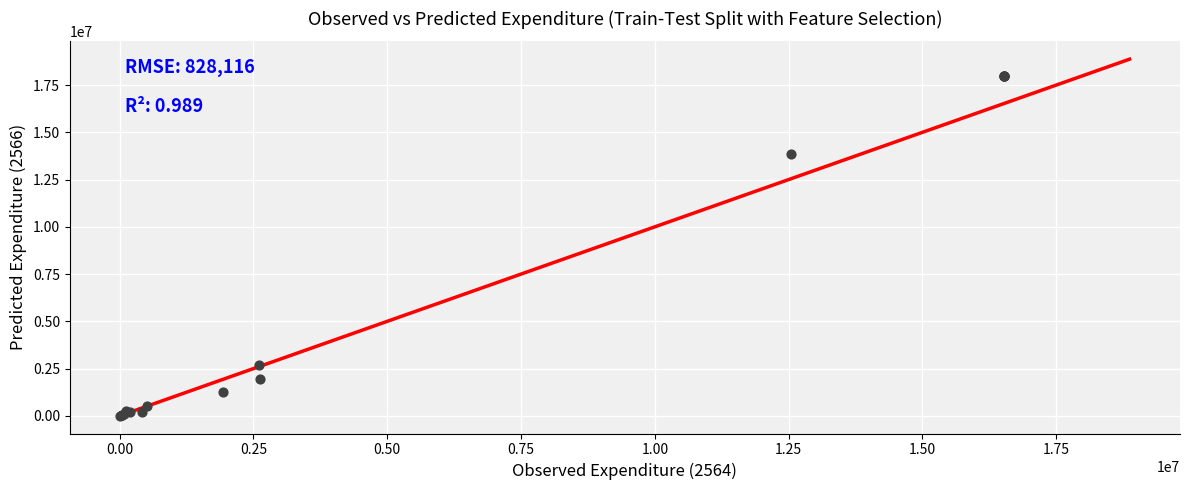

What Y value in the scatter plot is closest to 8991629?

13856400